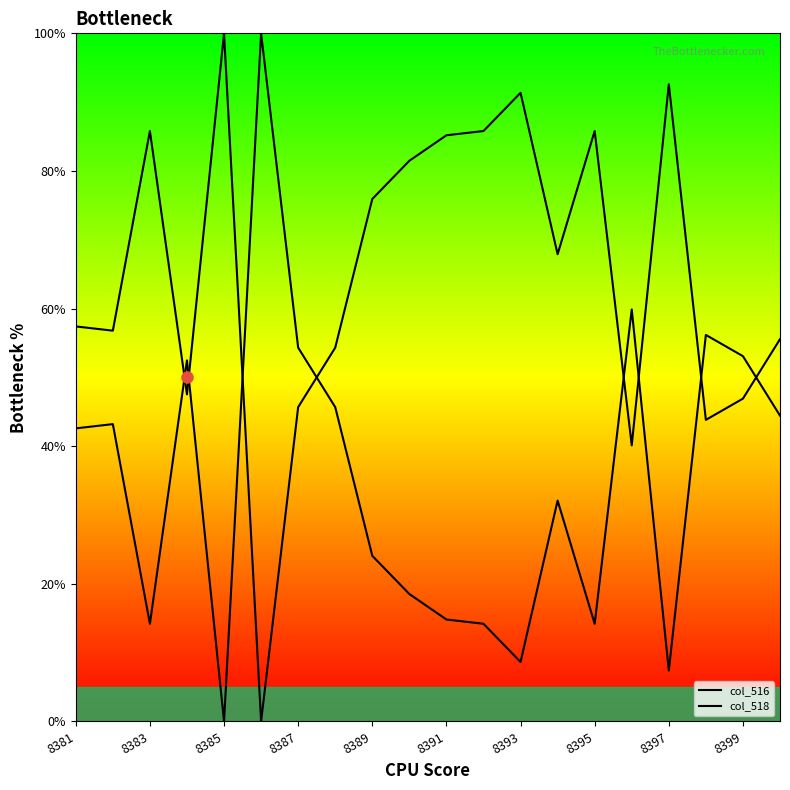

How many times do col_516 and col_518 cross each other?

8